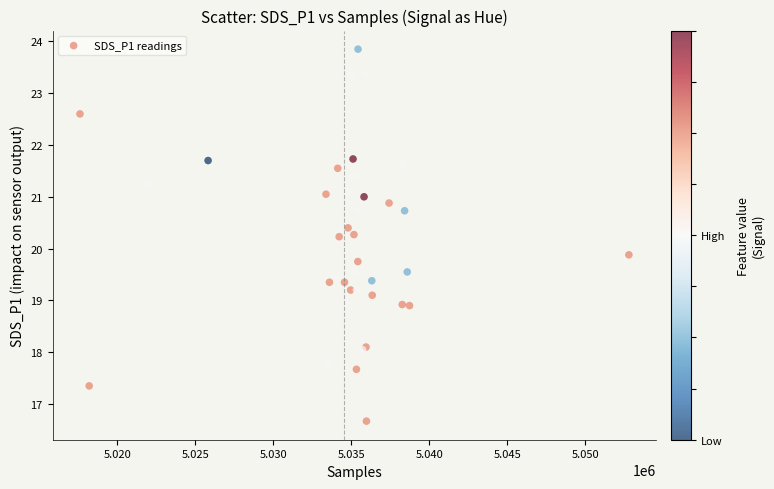

What Y value in the scatter plot is closest to 20?

19.9